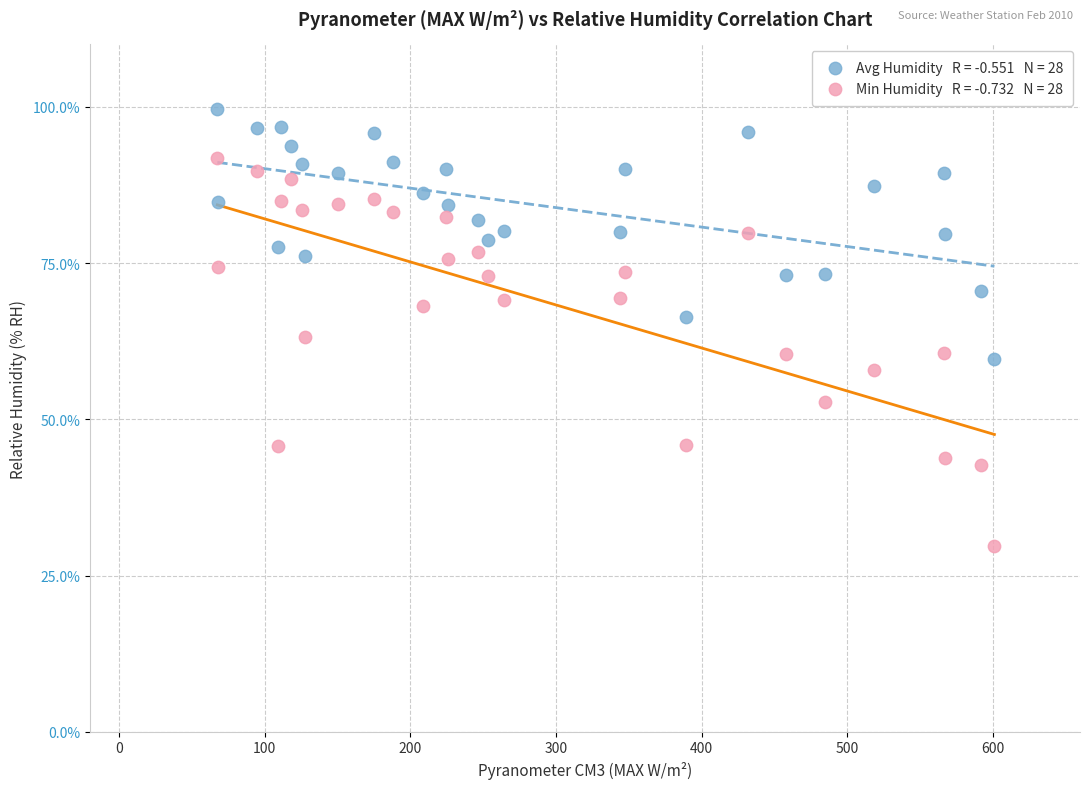

Across all data points, what is the range of Y values (max minus min)?

69.8